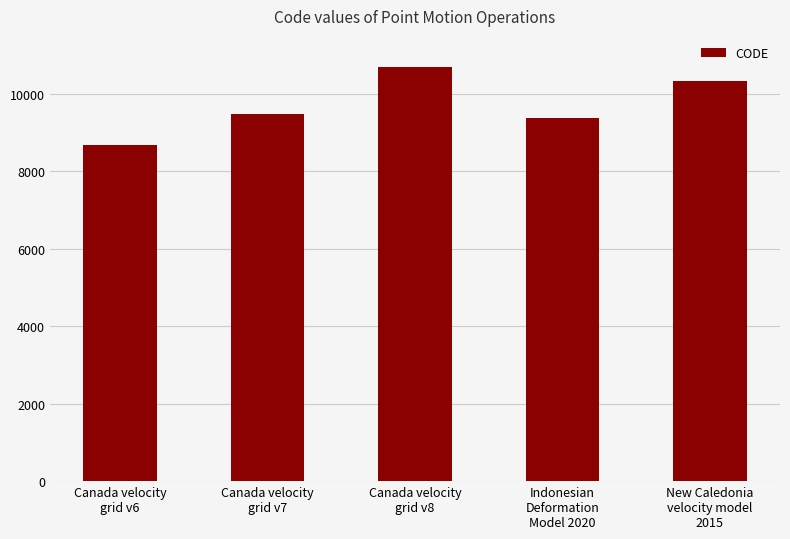

The value at Canada velocity
grid v8 is 7493. True or false?

False